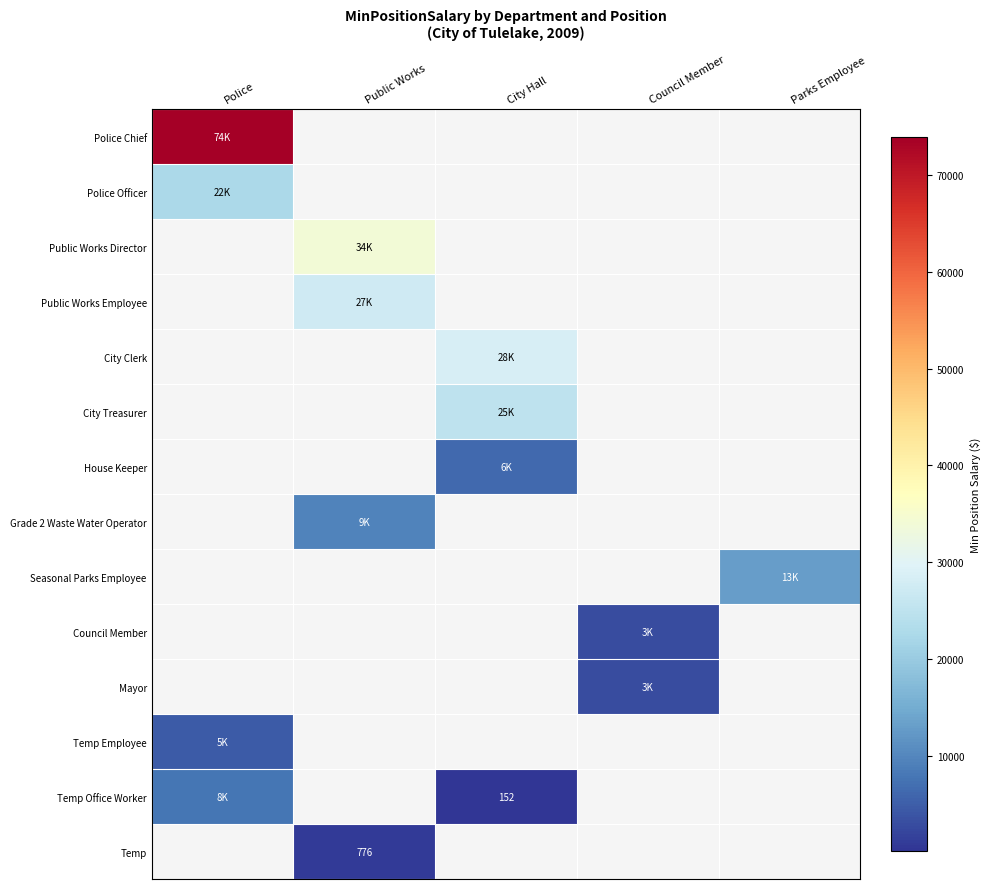

How many series are shown in this chart?

14